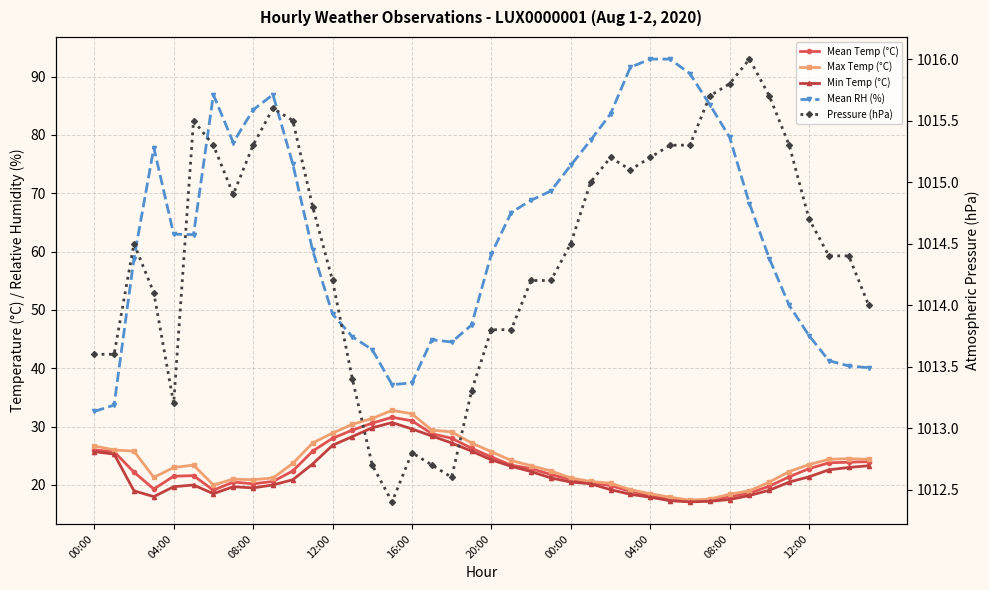

How many lines are shown in the chart?

5